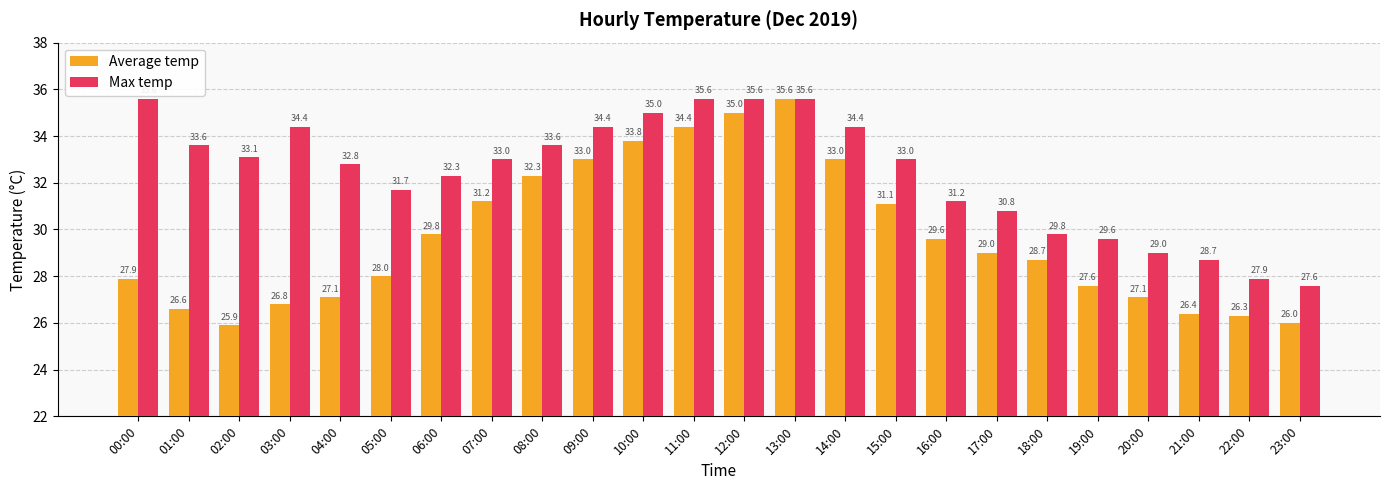

True or false: Average temp has a value of 27.1 at 04:00.

True